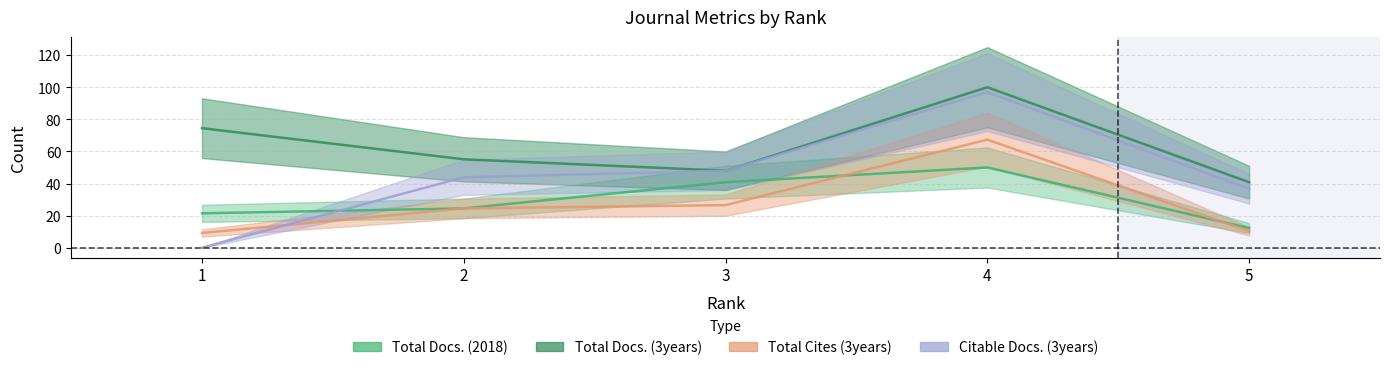

Which series has the largest range (max minus min)?

Citable Docs. (3years)